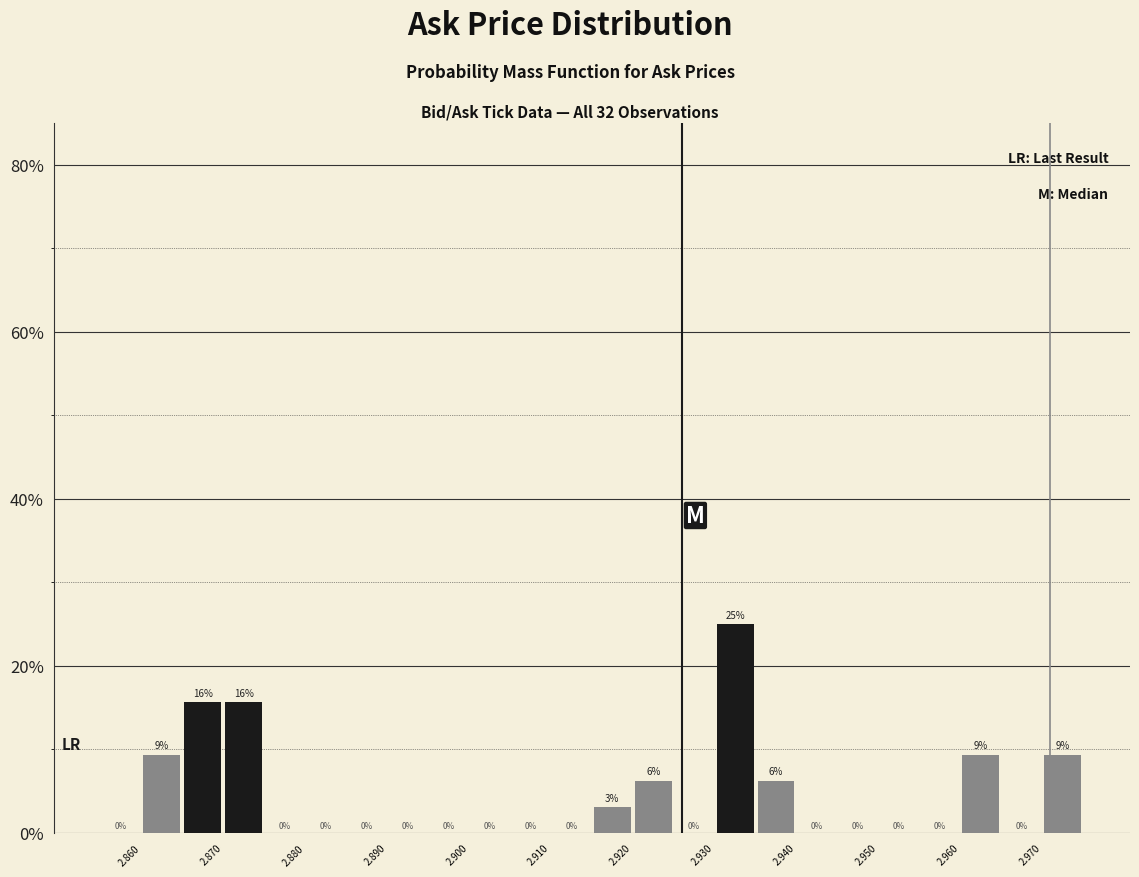

Over which range of the x-axis is the bar tallest?

2.930 to 2.935